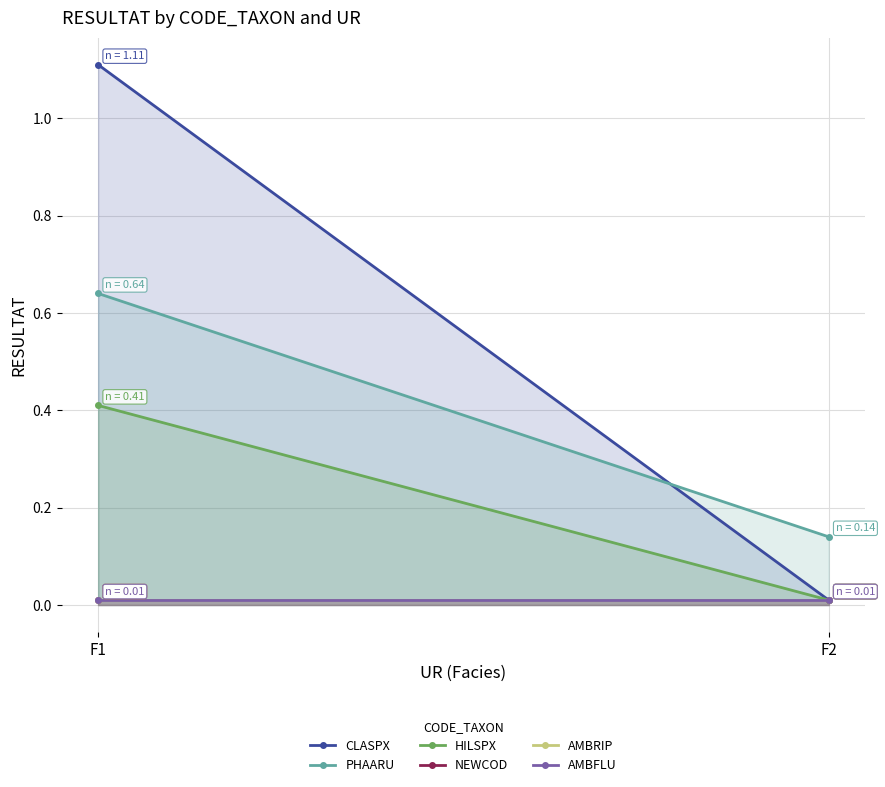

Where is PHAARU nearest to the value 0?

F2